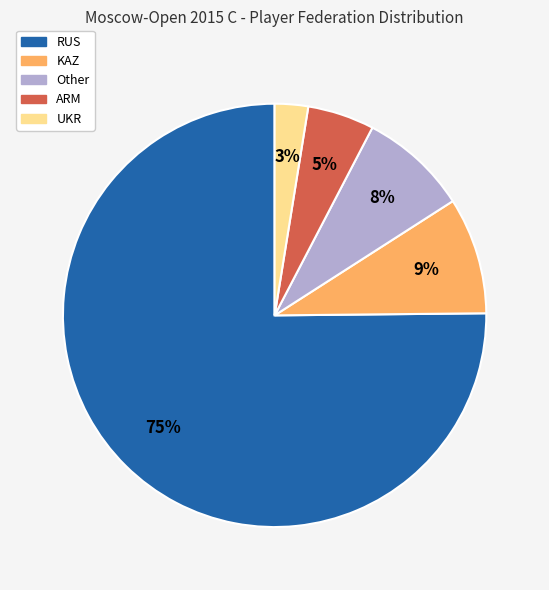

Count the number of slices in the pie.

5